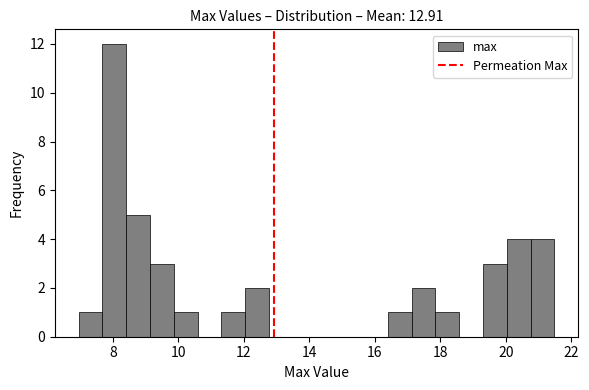

Around what value on the x-axis is the tallest bar? Give the approximate position of its centre, as read against the axis.

8.0